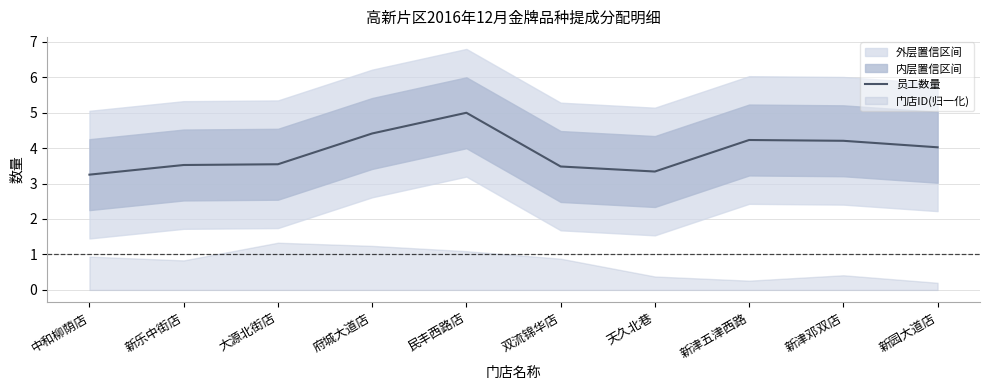

What value does the 员工数量 series have at 新园大道店?

4.0